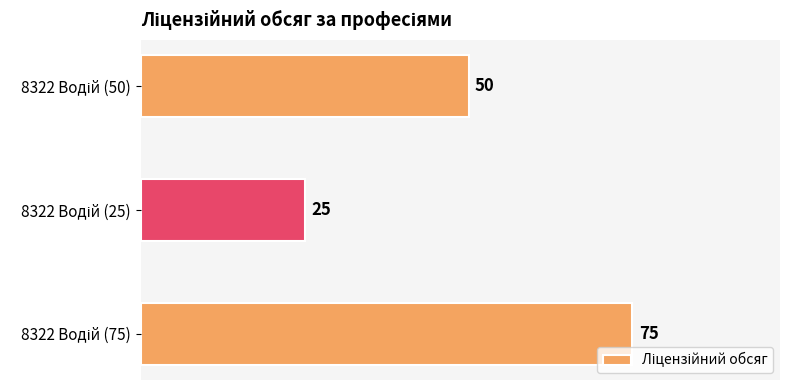

What is the sum of all values?

150